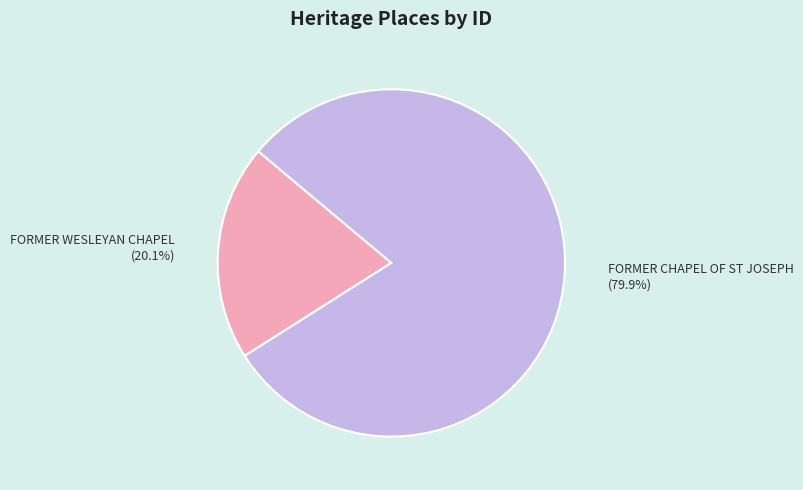

What percentage is the FORMER CHAPEL OF ST JOSEPH slice, to the nearest percent?

80%